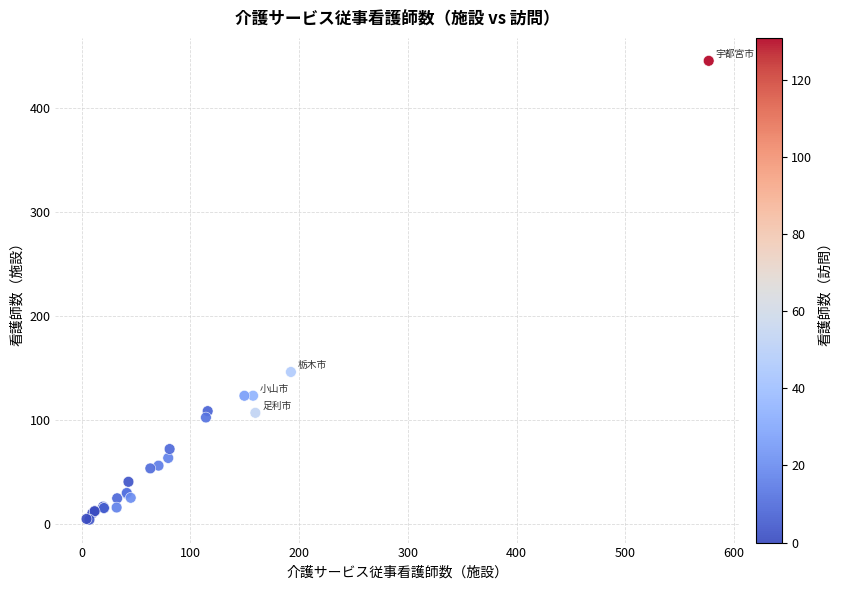

What Y value in the scatter plot is closest to 224?

146.0